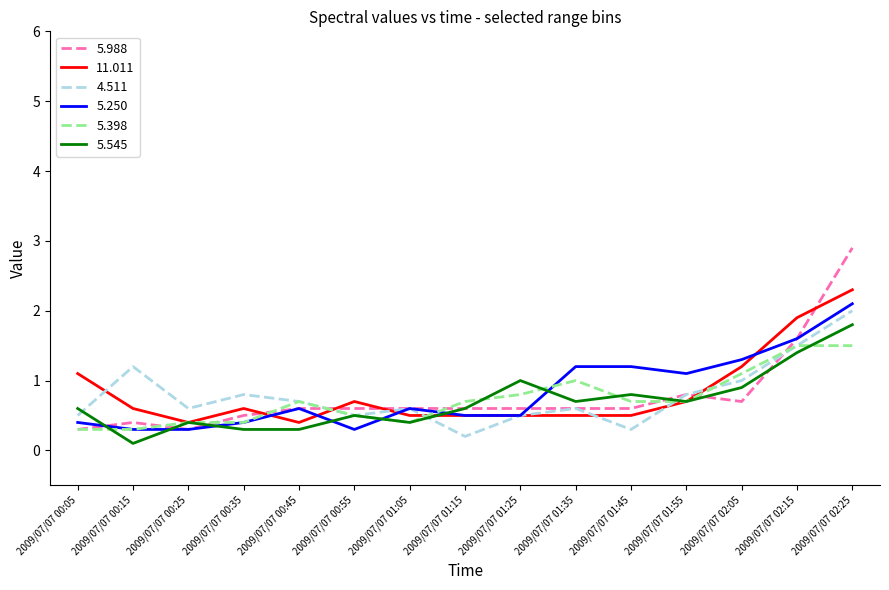

What position from the right is 2009/07/07 00:05?

15